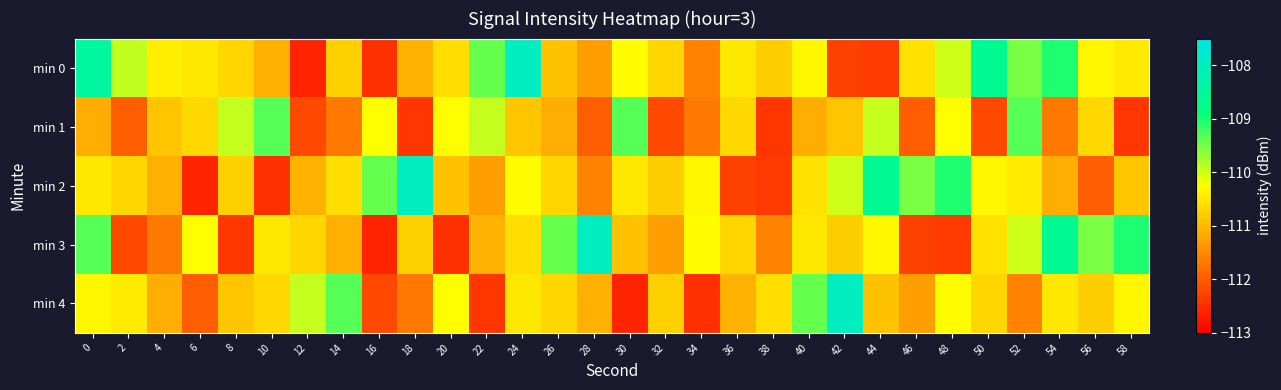

Reading left to right, transcribe all the data shown in this chart.

min 0: 0=-108.5	2=-109.9	4=-110.4	6=-110.5	8=-110.7	10=-111.1	12=-112.6	14=-110.8	16=-112.5	18=-111.1	20=-110.6	22=-109.4	24=-108.0	26=-110.9	28=-111.3	30=-110.3	32=-110.7	34=-111.6	36=-110.5	38=-110.8	40=-110.3	42=-112.3	44=-112.4	46=-110.6	48=-110.0	50=-108.6	52=-109.5	54=-109.0	56=-110.4	58=-110.5
min 1: 0=-111.1	2=-112.0	4=-110.9	6=-110.7	8=-109.9	10=-109.3	12=-112.2	14=-111.7	16=-110.3	18=-112.4	20=-110.3	22=-109.9	24=-110.9	26=-111.1	28=-112.0	30=-109.3	32=-112.2	34=-111.7	36=-110.7	38=-112.4	40=-111.1	42=-110.9	44=-109.9	46=-112.0	48=-110.3	50=-112.2	52=-109.3	54=-111.7	56=-110.7	58=-112.4
min 2: 0=-110.5	2=-110.7	4=-111.1	6=-112.6	8=-110.8	10=-112.5	12=-111.1	14=-110.6	16=-109.4	18=-108.0	20=-110.9	22=-111.3	24=-110.3	26=-110.7	28=-111.6	30=-110.5	32=-110.8	34=-110.3	36=-112.3	38=-112.4	40=-110.6	42=-110.0	44=-108.6	46=-109.5	48=-109.0	50=-110.4	52=-110.5	54=-111.1	56=-112.0	58=-110.9
min 3: 0=-109.3	2=-112.2	4=-111.7	6=-110.3	8=-112.4	10=-110.5	12=-110.7	14=-111.1	16=-112.6	18=-110.8	20=-112.5	22=-111.1	24=-110.6	26=-109.4	28=-108.0	30=-110.9	32=-111.3	34=-110.3	36=-110.7	38=-111.6	40=-110.5	42=-110.8	44=-110.3	46=-112.3	48=-112.4	50=-110.6	52=-110.0	54=-108.6	56=-109.5	58=-109.0
min 4: 0=-110.4	2=-110.5	4=-111.1	6=-112.0	8=-110.9	10=-110.7	12=-109.9	14=-109.3	16=-112.2	18=-111.7	20=-110.3	22=-112.4	24=-110.5	26=-110.7	28=-111.1	30=-112.6	32=-110.8	34=-112.5	36=-111.1	38=-110.6	40=-109.4	42=-108.0	44=-110.9	46=-111.3	48=-110.3	50=-110.7	52=-111.6	54=-110.5	56=-110.8	58=-110.3